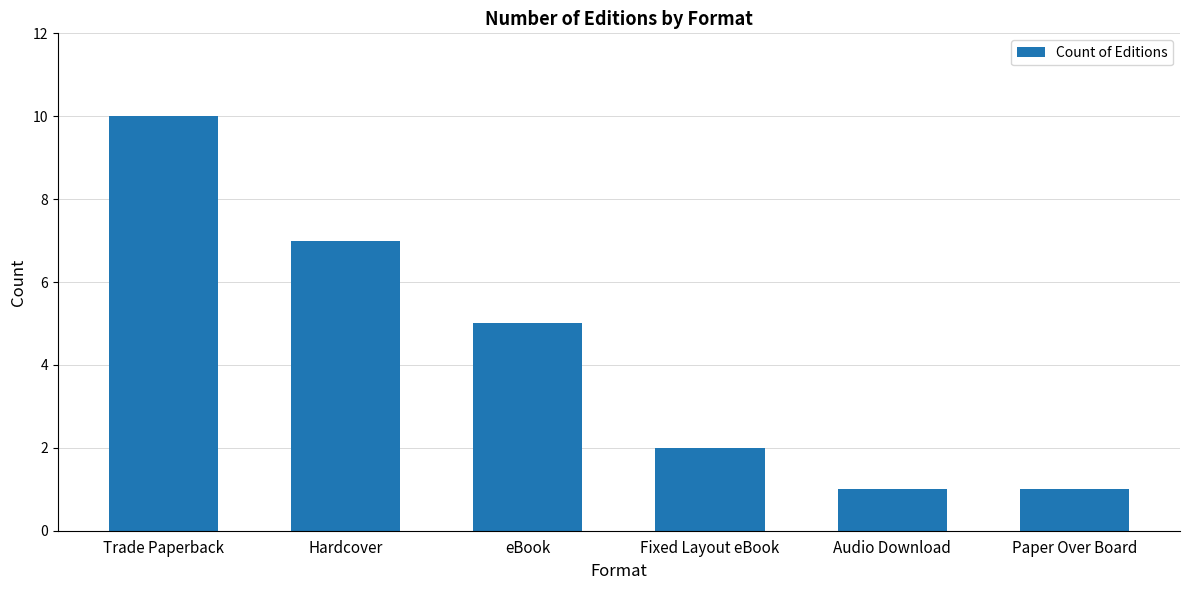

Reading left to right, extract all data points from this chart.

10	7	5	2	1	1